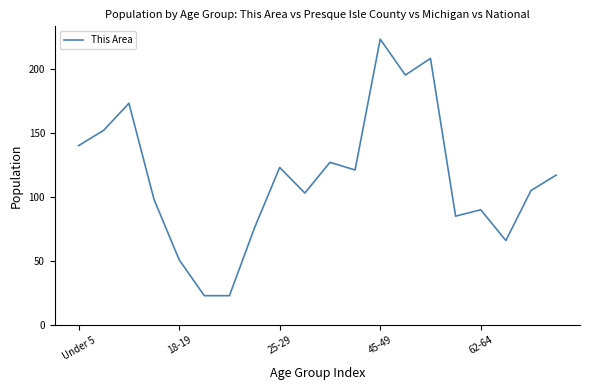

What is the difference between the maximum and minimum values?

200